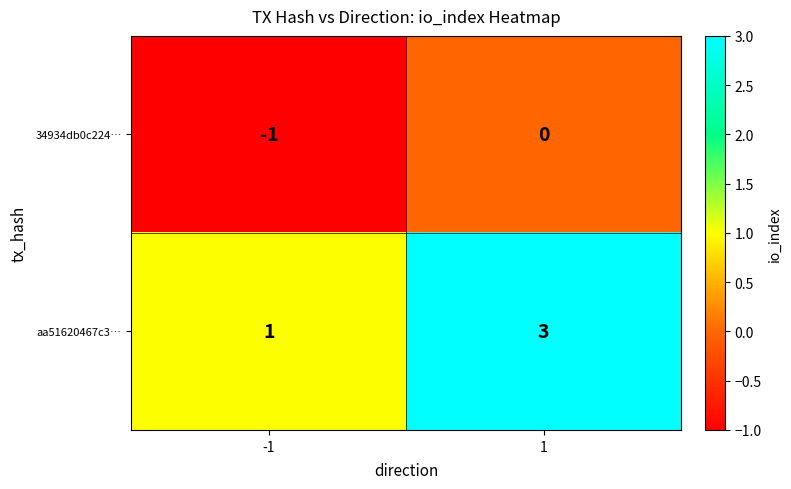

What is the approximate value of aa51620467c3… at 1?

3